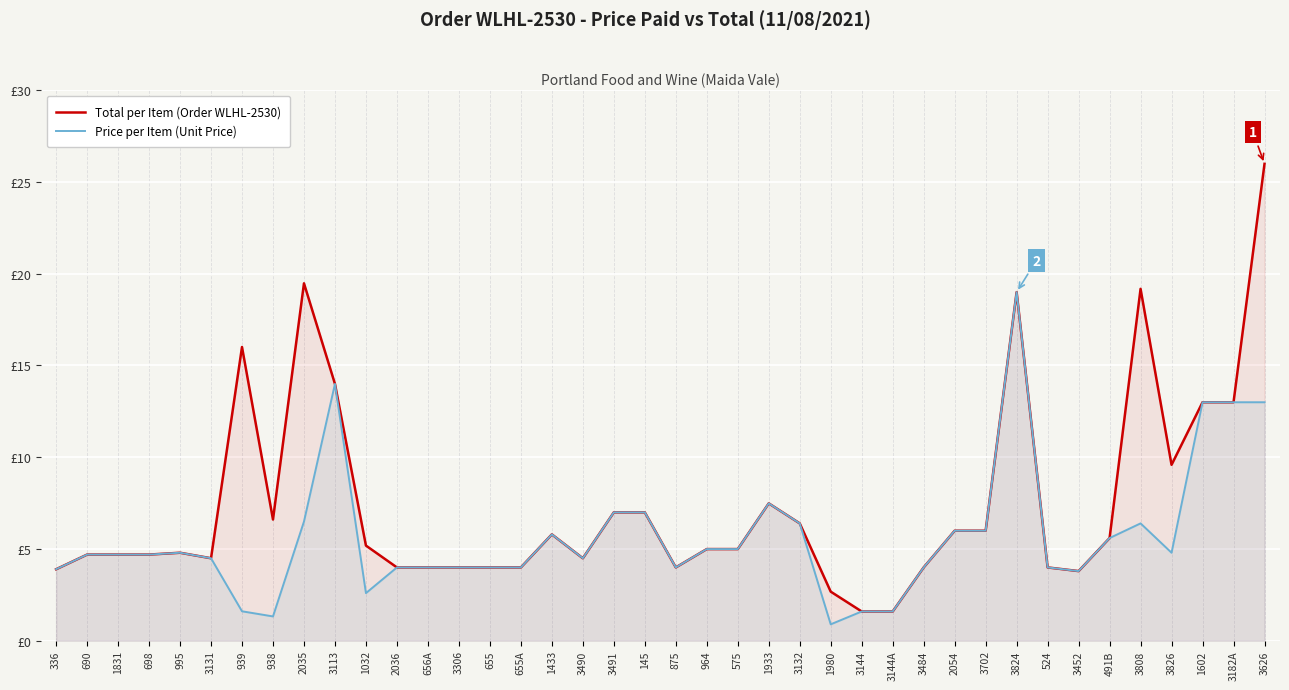

What is the maximum value shown in the chart?

26.0